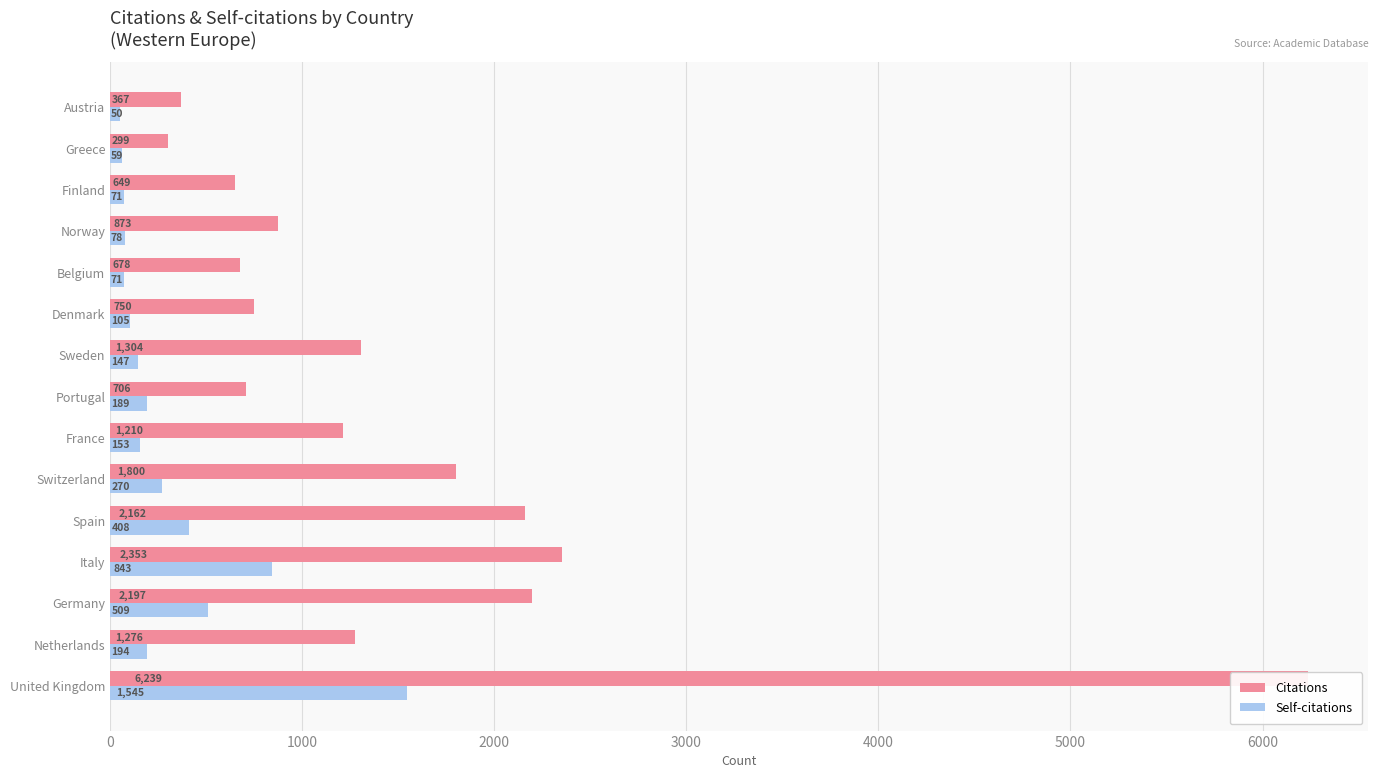

How many bars are there in each group?

2